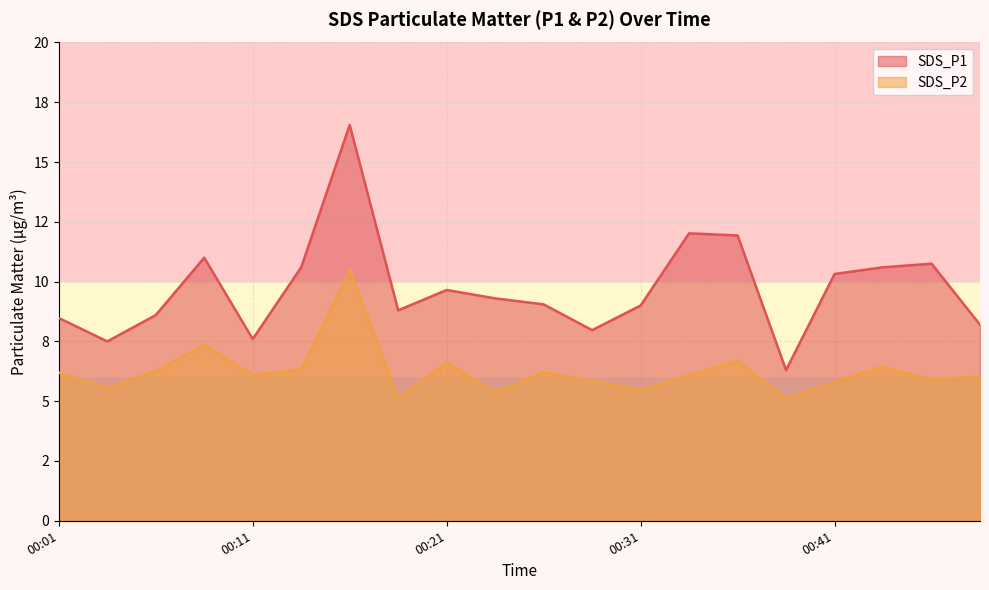

True or false: SDS_P2 has a value of 8.9 at 00:23.

False